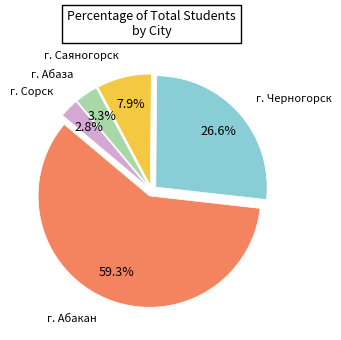

Does any single category account for the majority?

Yes